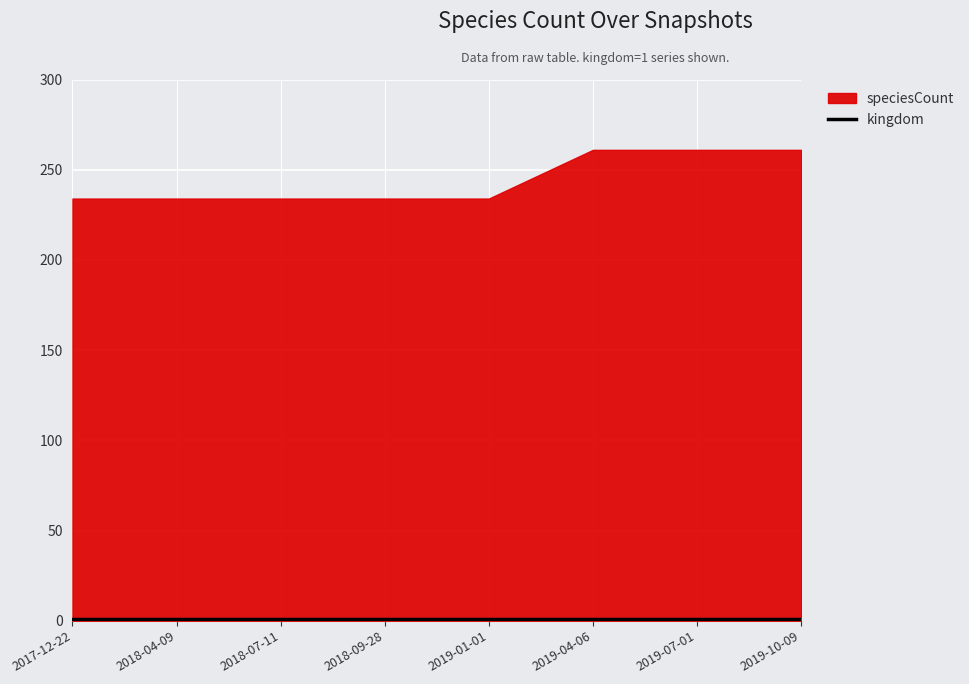

Which category has the lowest value across all series?

2017-12-22